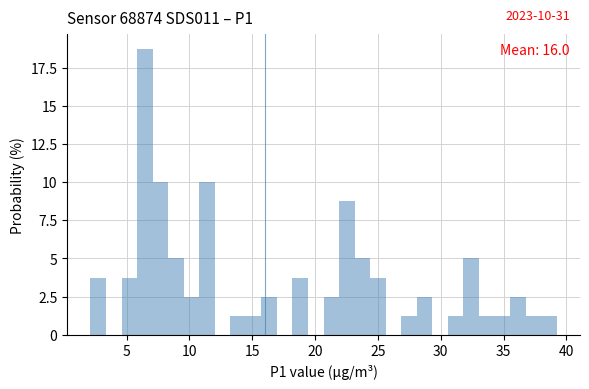

Read against the x-axis, roughly where is the centre of the tallest bar?

6.5